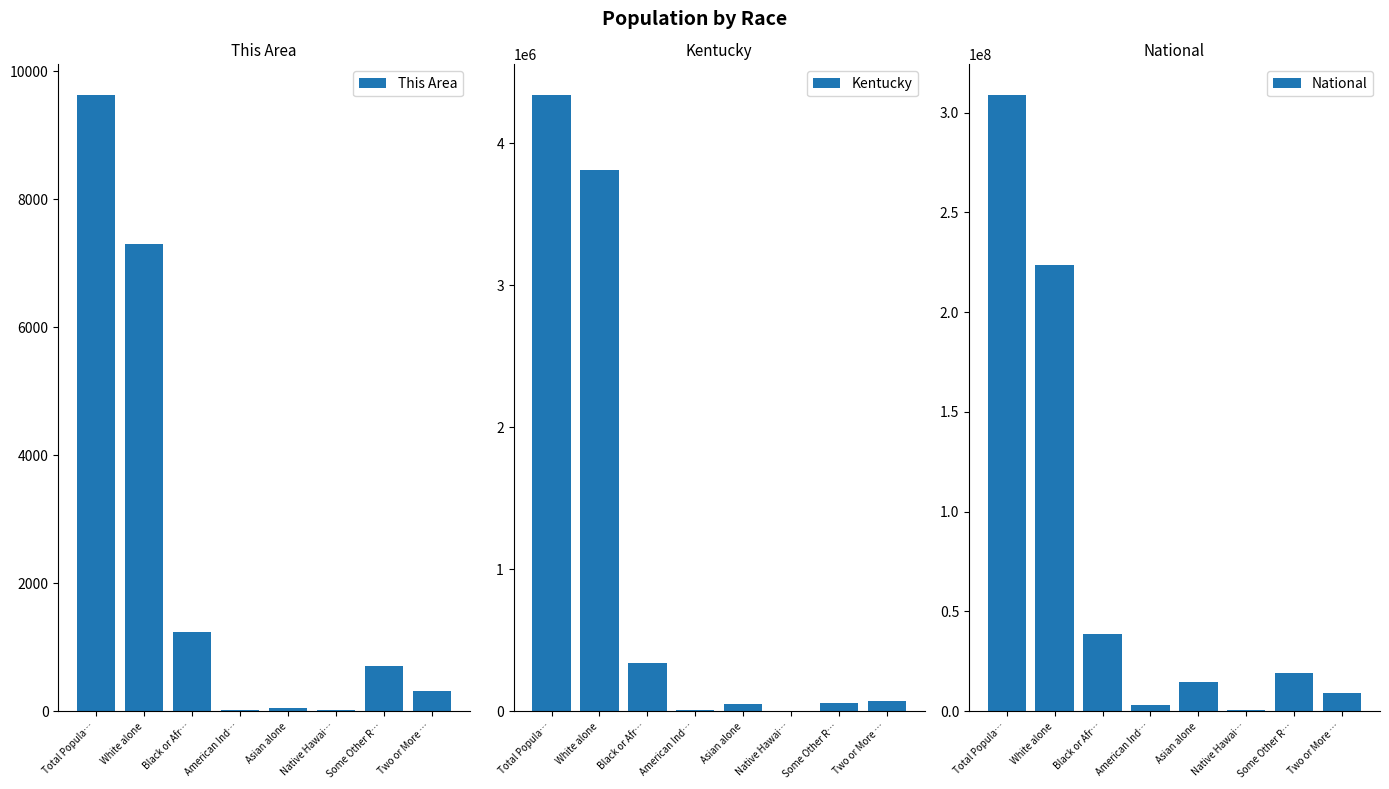

Reading right to left, what are all the values shown in this chart?

This Area: Two or More …=313	Some Other R…=701	Native Hawai…=15	Asian alone=44	American Ind…=20	Black or Afr…=1236	White alone=7296	Total Popula…=9625
Kentucky: Two or More …=75208	Some Other R…=55551	Native Hawai…=2501	Asian alone=48930	American Ind…=10120	Black or Afr…=337520	White alone=3809537	Total Popula…=4339367
National: Two or More …=9009073	Some Other R…=19107368	Native Hawai…=540013	Asian alone=14674252	American Ind…=2932248	Black or Afr…=38929319	White alone=223553265	Total Popula…=308745538